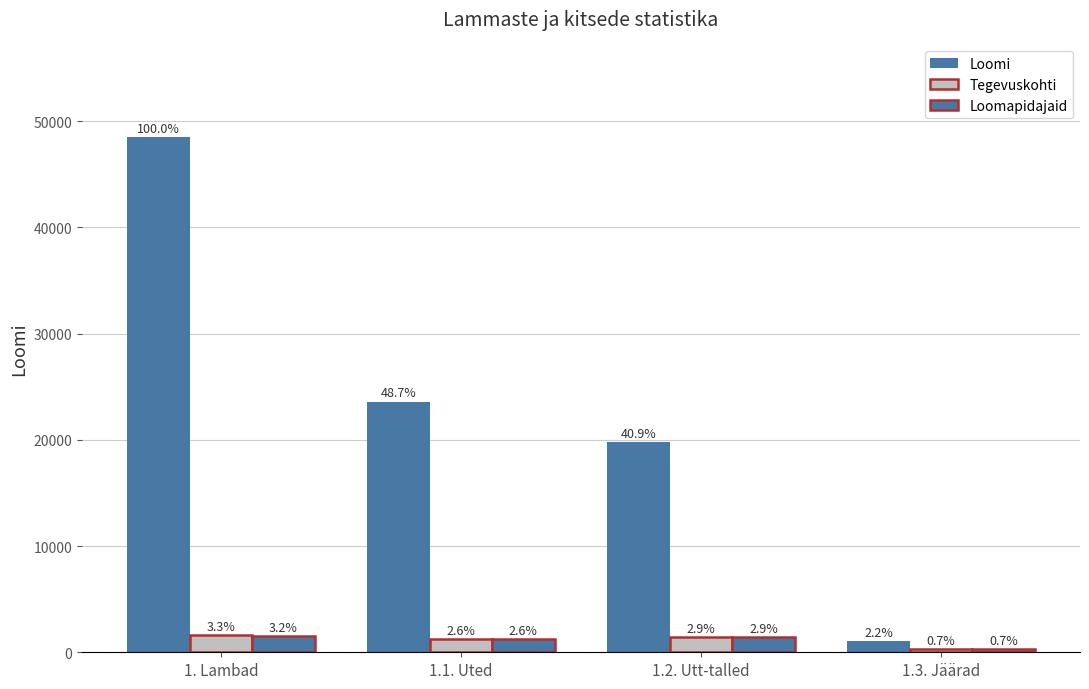

Are the bars horizontal?

No